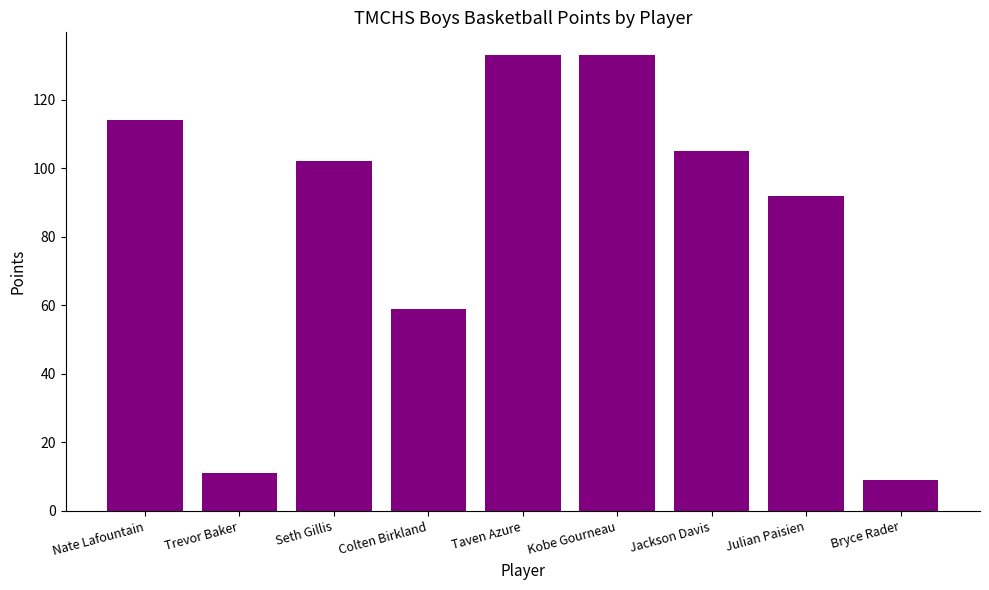

What is the ratio of the value at Taven Azure to the value at Julian Paisien?

1.4